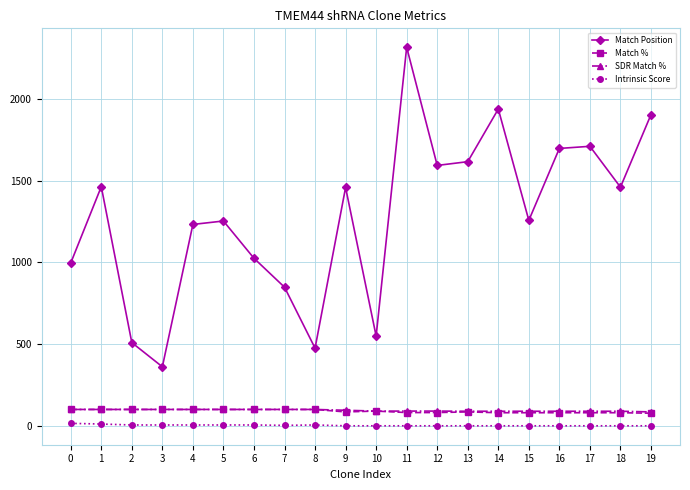

What is the value of the Intrinsic Score point at the 7th from the left?

5.0